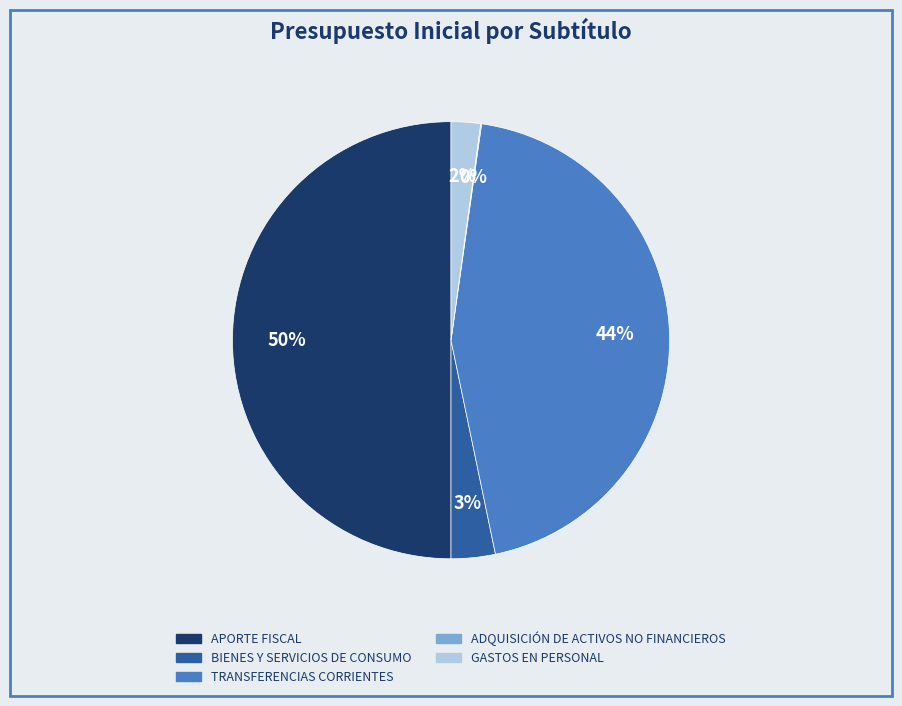

Which slice is the largest?

APORTE FISCAL